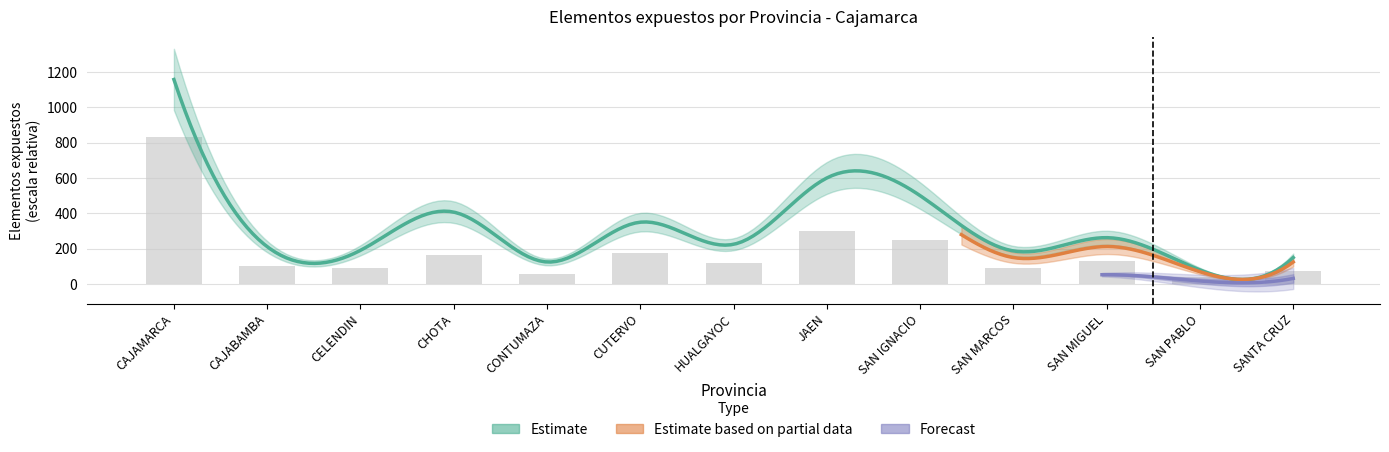

What value does the data have at CUTERVO?

173.3